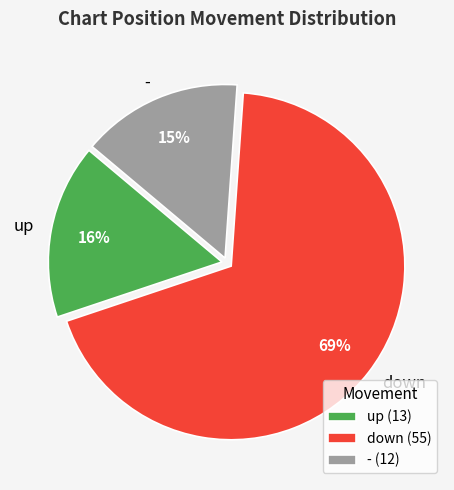

What is the ratio of the value at up to the value at -?

1.1